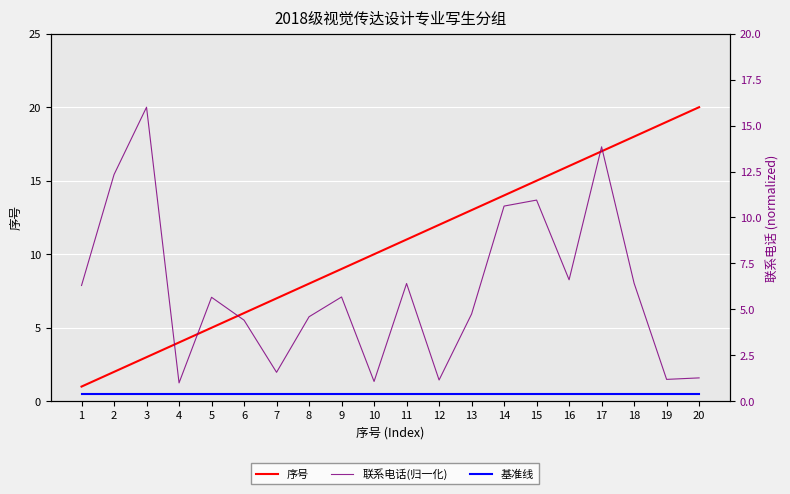

What is the sum of all 基准线 values?

10.0